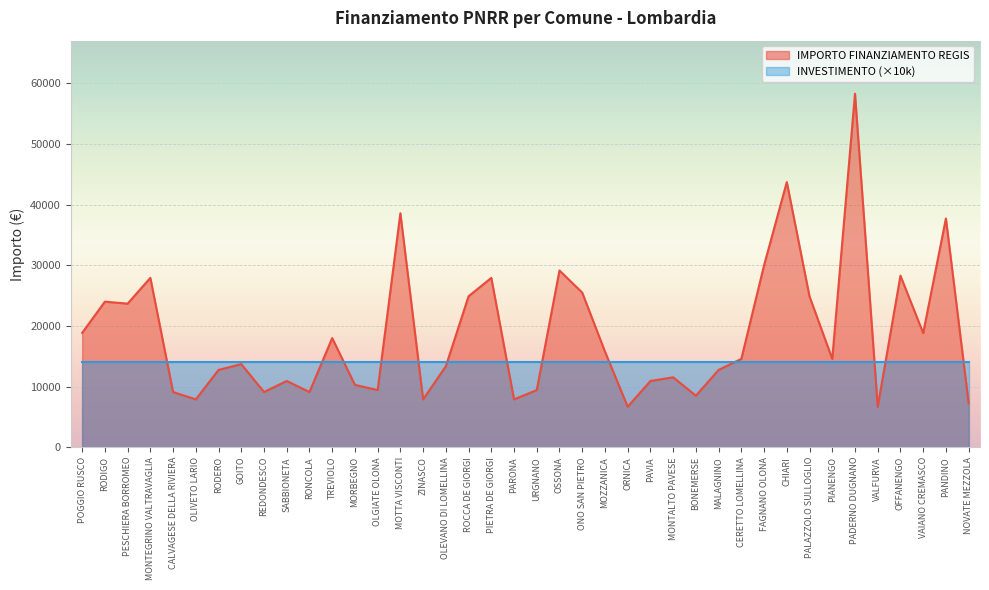

What is the difference between the second highest and second lowest values?

37030